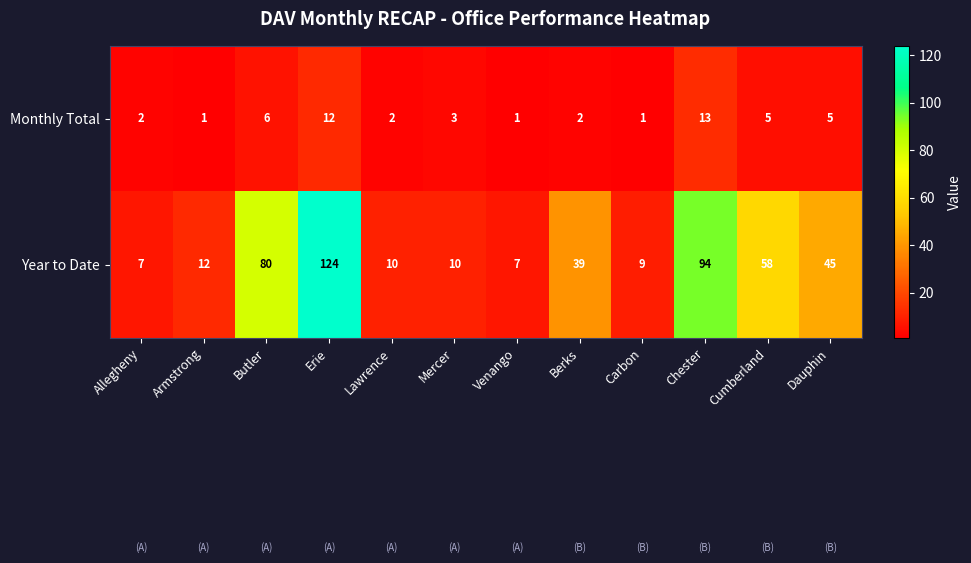

Count the number of data series in this chart.

2